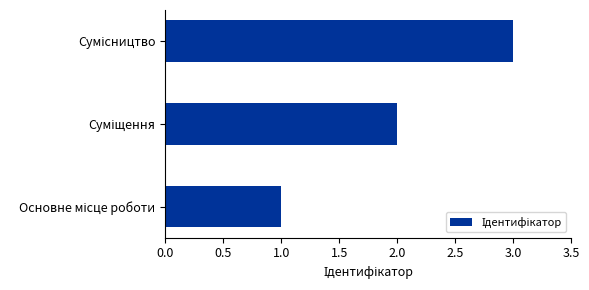

Count the number of data series in this chart.

1